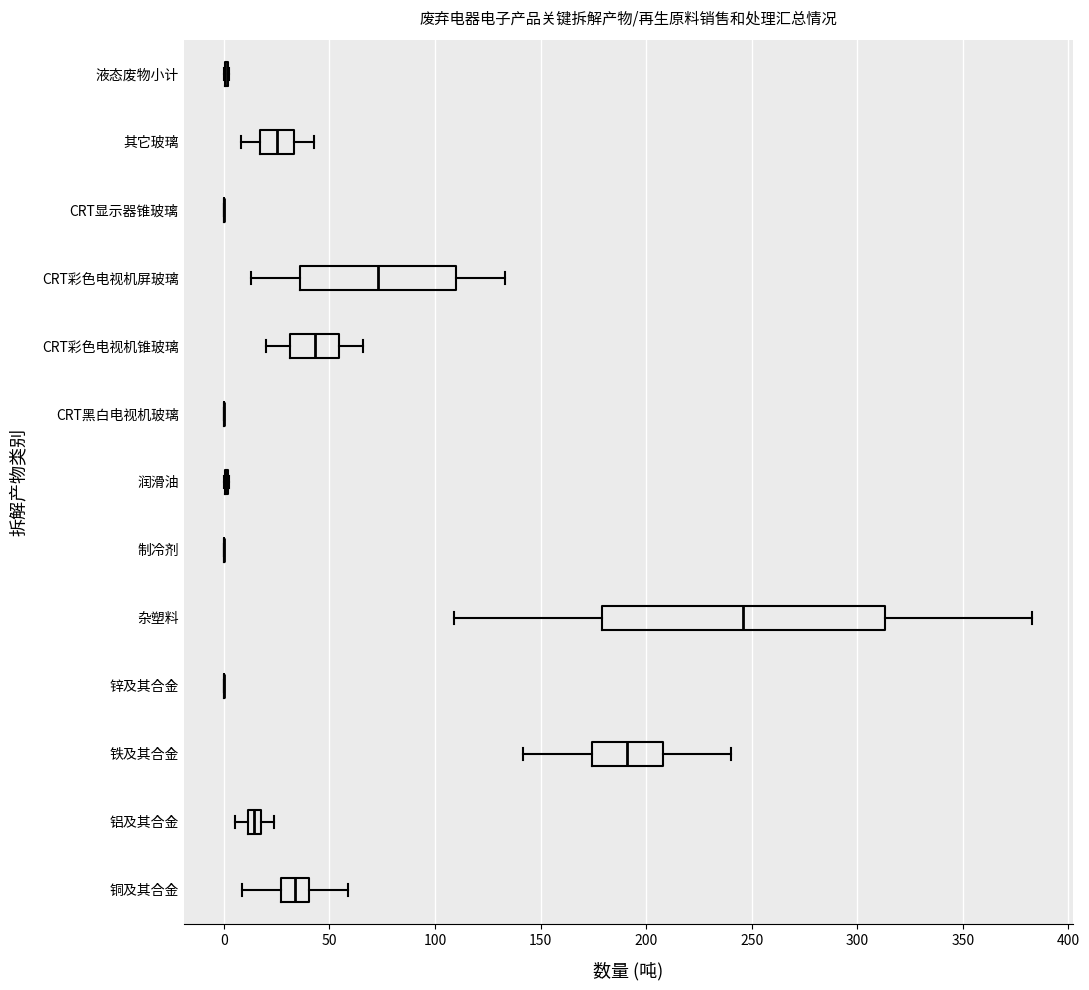

Comparing the boxes themselves (not the whiskers), which one is the widest?

杂塑料